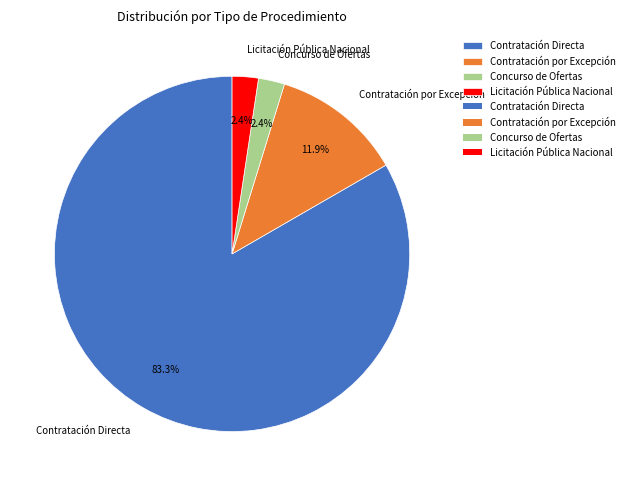

Which slice represents more than half of the pie?

Contratación Directa